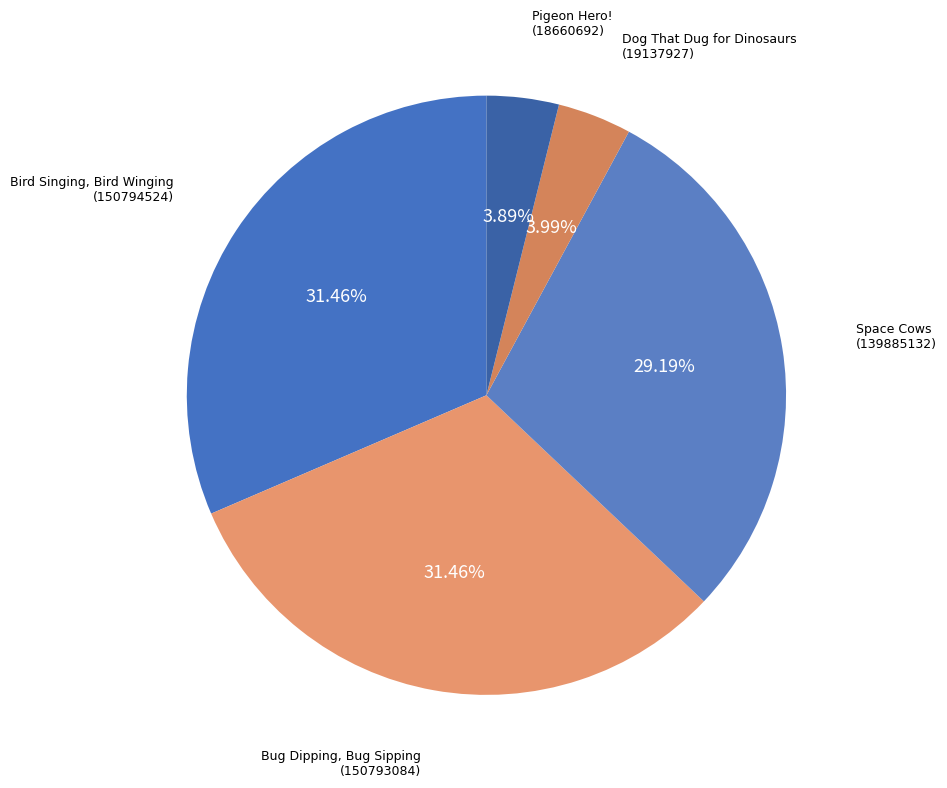

How many slices are in this pie chart?

5